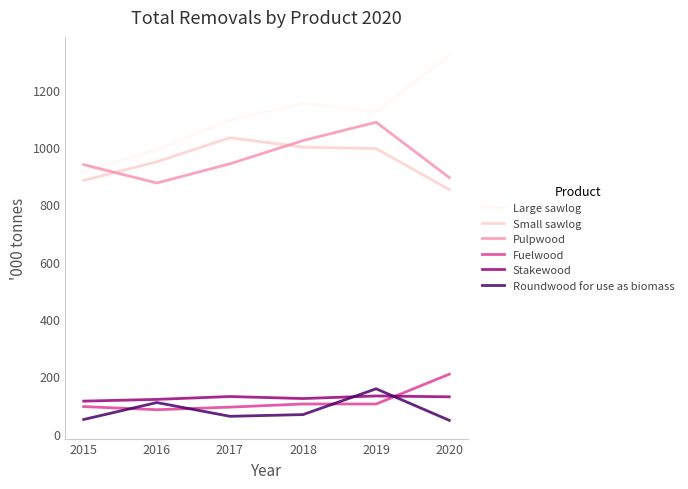

Which series ends up on top after the final intersection of Small sawlog and Pulpwood?

Pulpwood